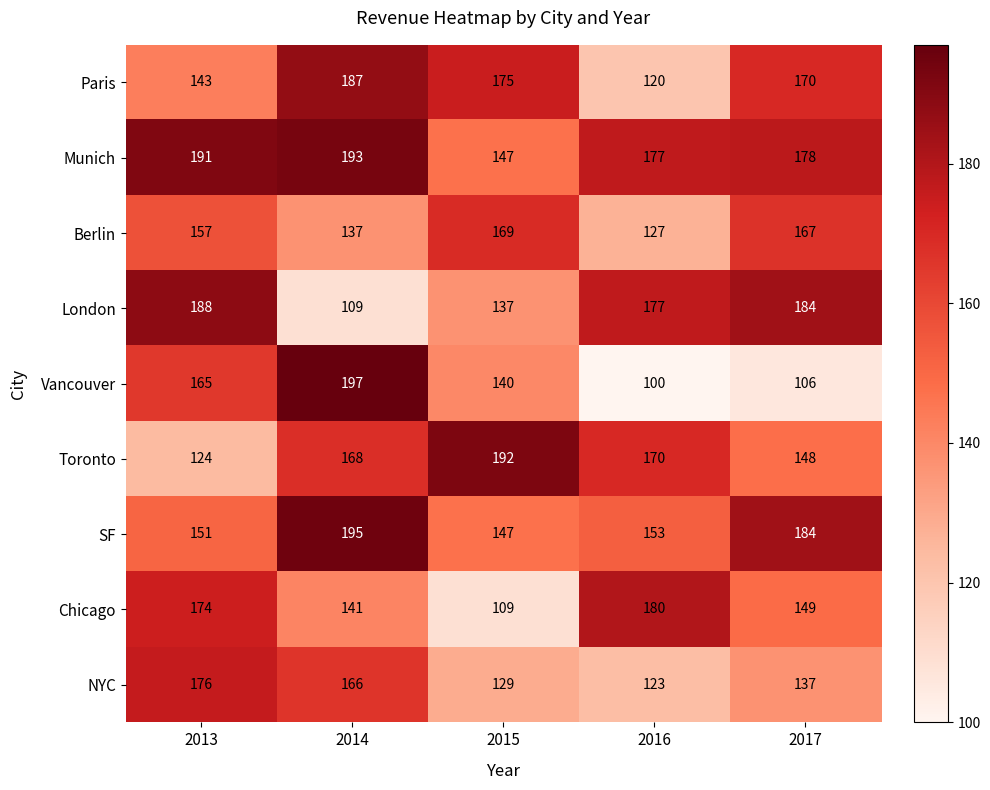

What is the difference between the maximum and minimum values in the Munich series?

46